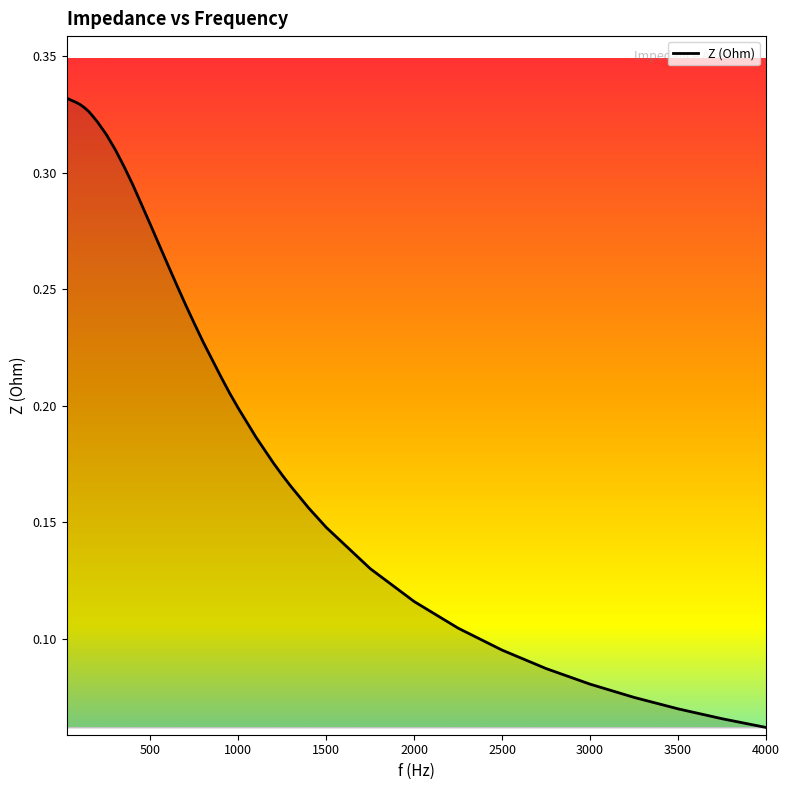

At which category does the chart reach its peak across all series?

25